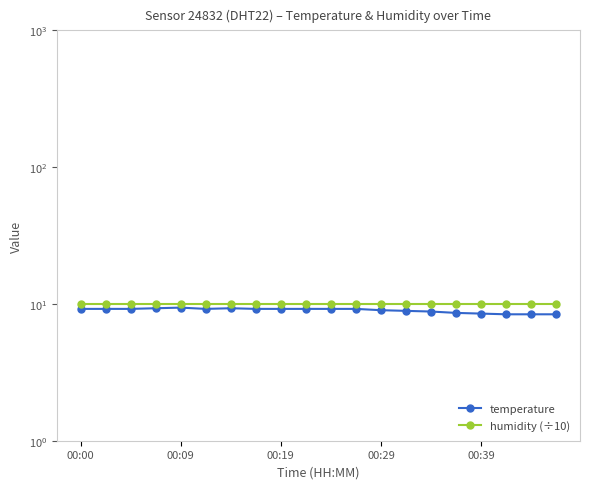

How many interior local valleys does the temperature series have?

1